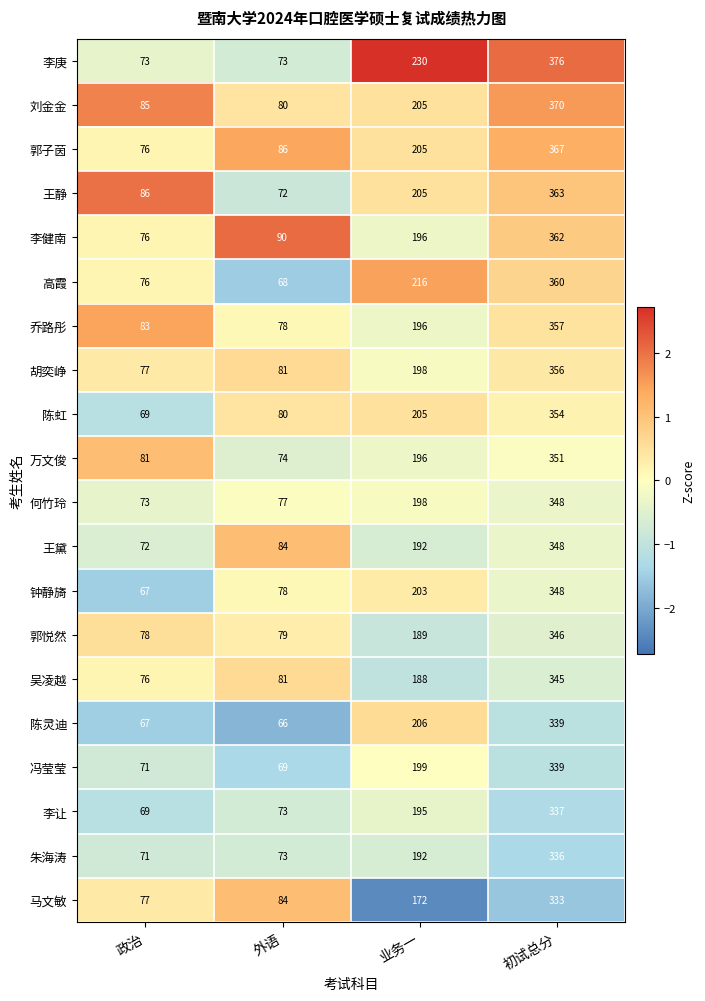

What is the sum of the 朱海涛 values at 业务一 and 外语?

265